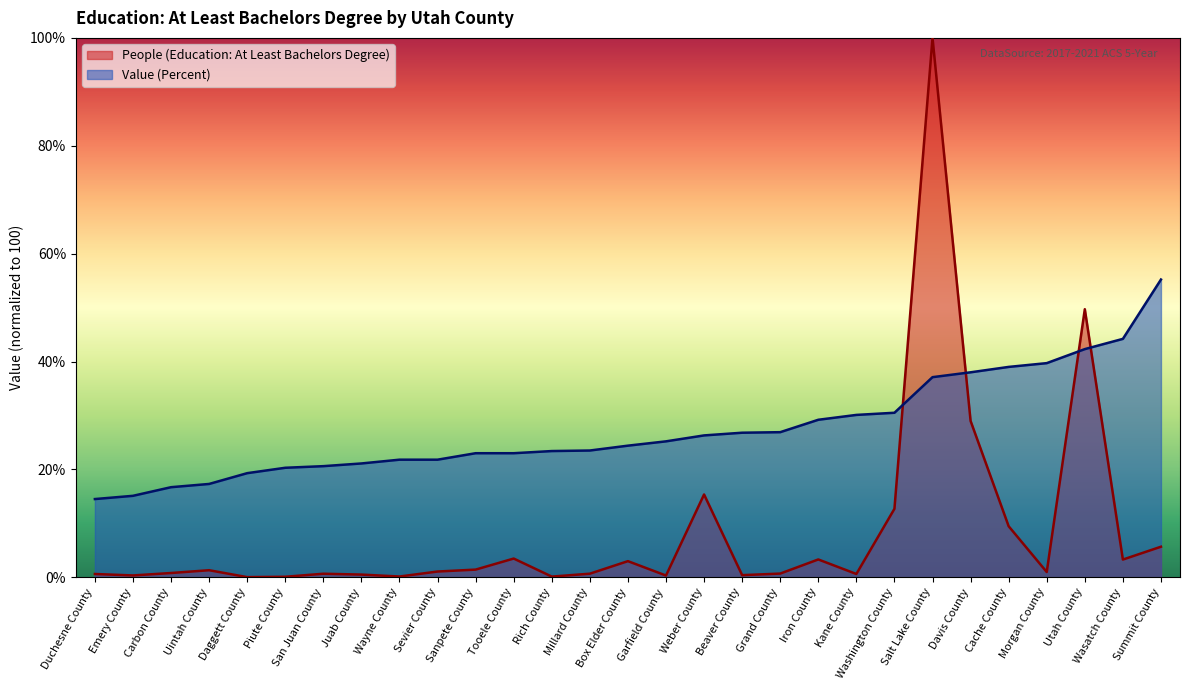

What is the difference between the second highest and second lowest values in the People (Education: At Least Bachelors Degree) series?

49.6